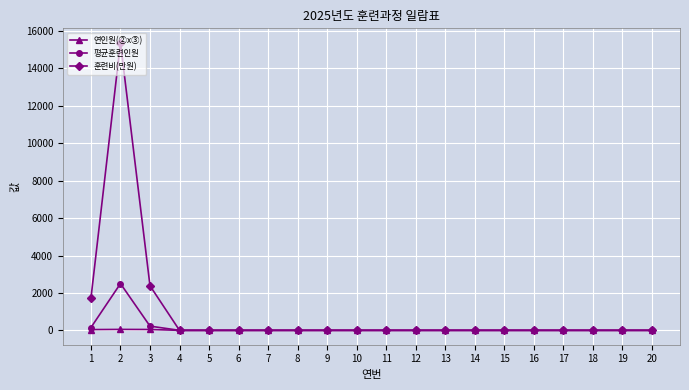

What is the difference between the maximum and minimum values in the 훈련비(만원) series?

15378